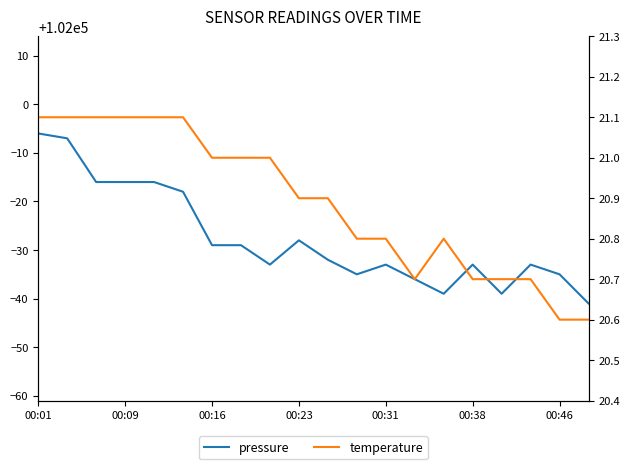

Where does the pressure series first go above 101968?

00:01